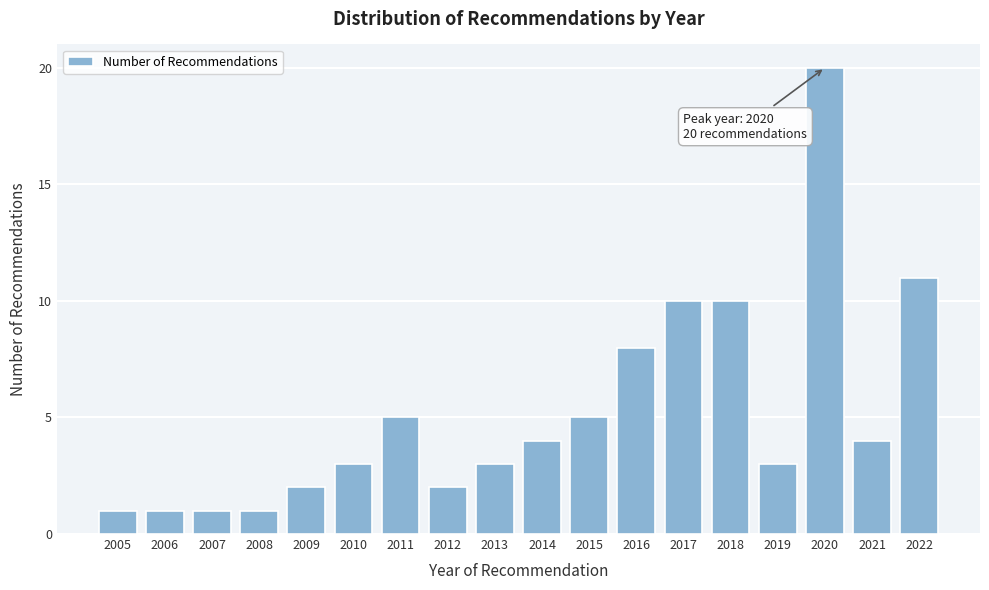

Reading right to left, transcribe all the data shown in this chart.

2022=11	2021=4	2020=20	2019=3	2018=10	2017=10	2016=8	2015=5	2014=4	2013=3	2012=2	2011=5	2010=3	2009=2	2008=1	2007=1	2006=1	2005=1